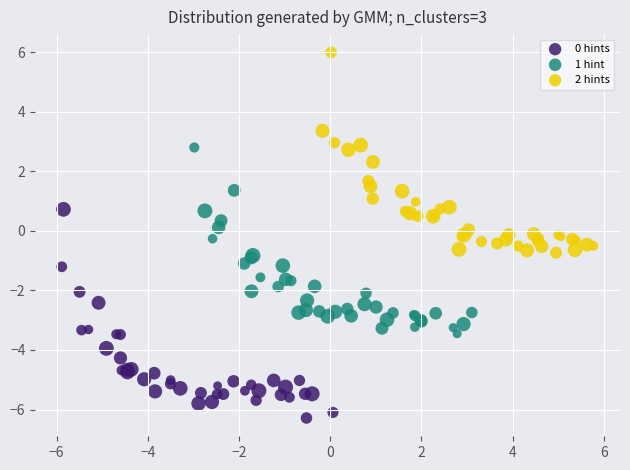

Which series reaches the maximum Y coordinate?

2 hints